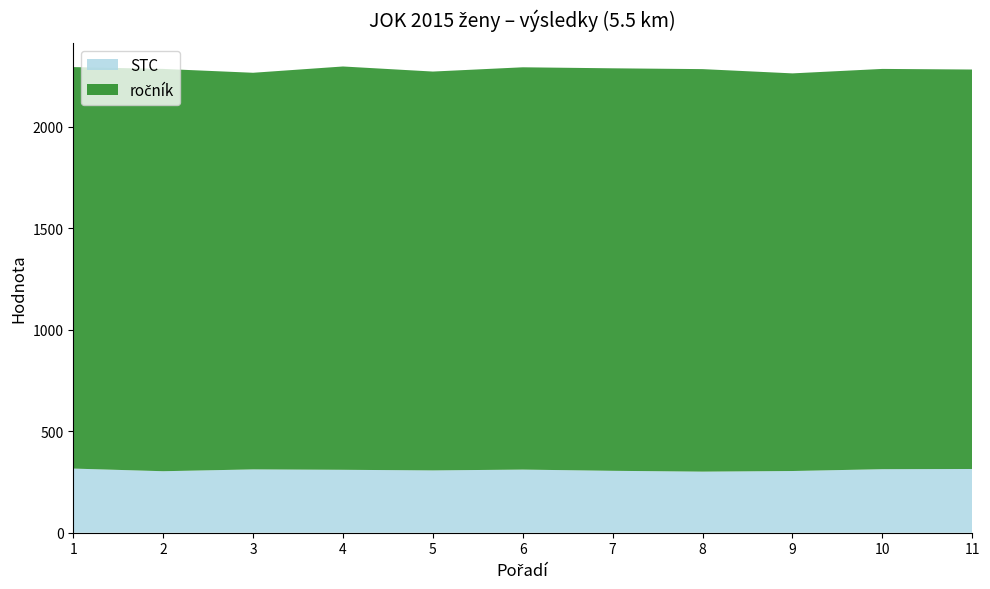

Reading left to right, what are all the values shown in this chart?

STC: 1=316	2=303	3=312	4=310	5=307	6=311	7=305	8=301	9=304	10=313	11=314
ročník: 1=1978	2=1982	3=1954	4=1987	5=1965	6=1982	7=1983	8=1983	9=1959	10=1972	11=1968